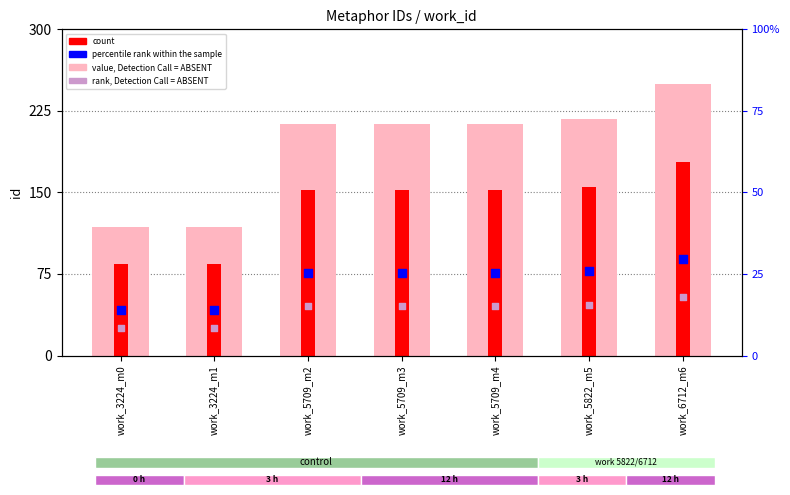

What is the total value across all series at work_6712_m6?

570.4